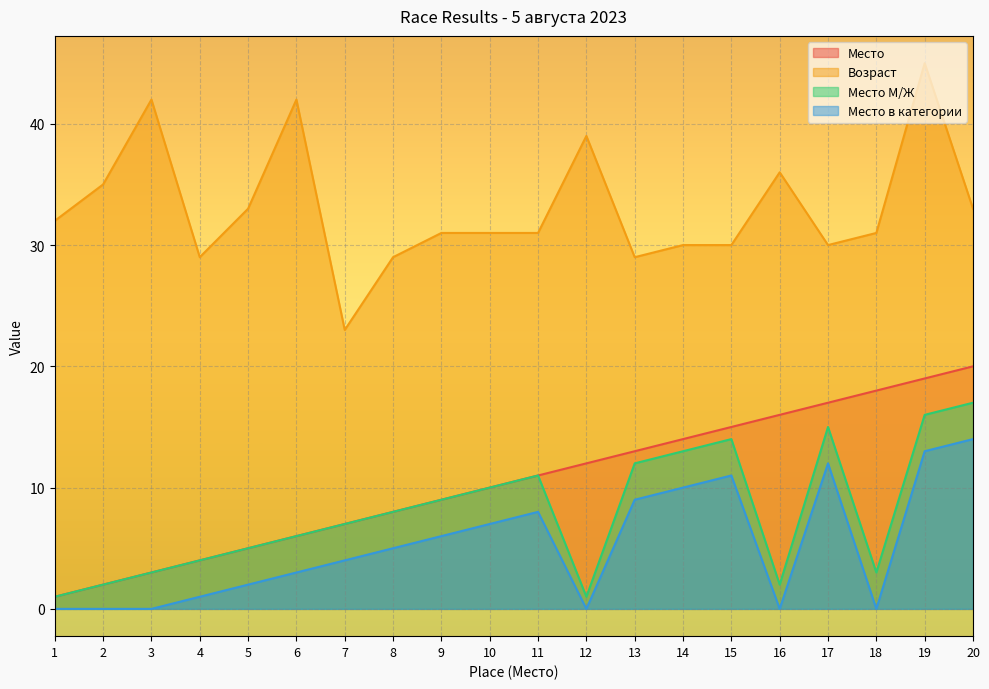

True or false: Место в категории has more than 0 interior local peaks.

True